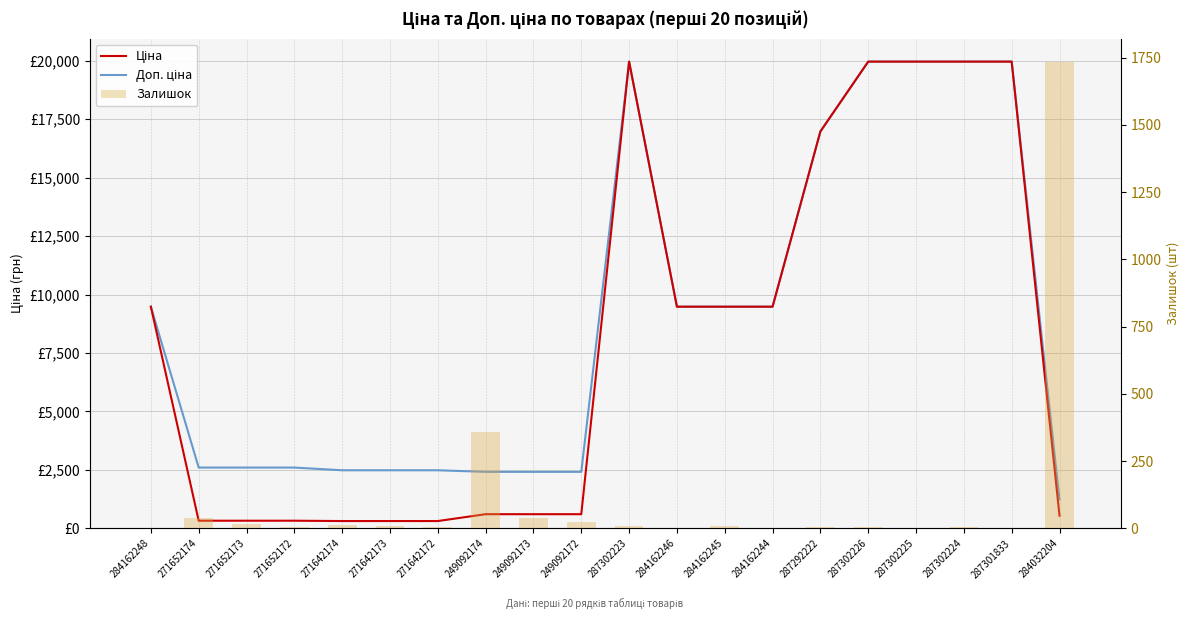

Reading left to right, transcribe all the data shown in this chart.

Ціна: 9480.1	324.8	324.8	324.8	310.3	310.3	310.3	603.7	603.7	603.7	19964.2	9480.1	9480.1	9480.1	16976.3	19964.2	19964.2	19964.2	19964.2	539.0
Доп. ціна: 9480.1	2598.3	2598.3	2598.3	2482.4	2482.4	2482.4	2414.8	2414.8	2414.8	19964.2	9480.1	9480.1	9480.1	16976.3	19964.2	19964.2	19964.2	19964.2	1235.4
Залишок: 0.0	37.0	15.0	5.0	14.0	10.0	5.0	359.0	39.0	22.0	7.0	0.0	8.0	0.0	5.0	6.0	0.0	3.0	0.0	1734.0